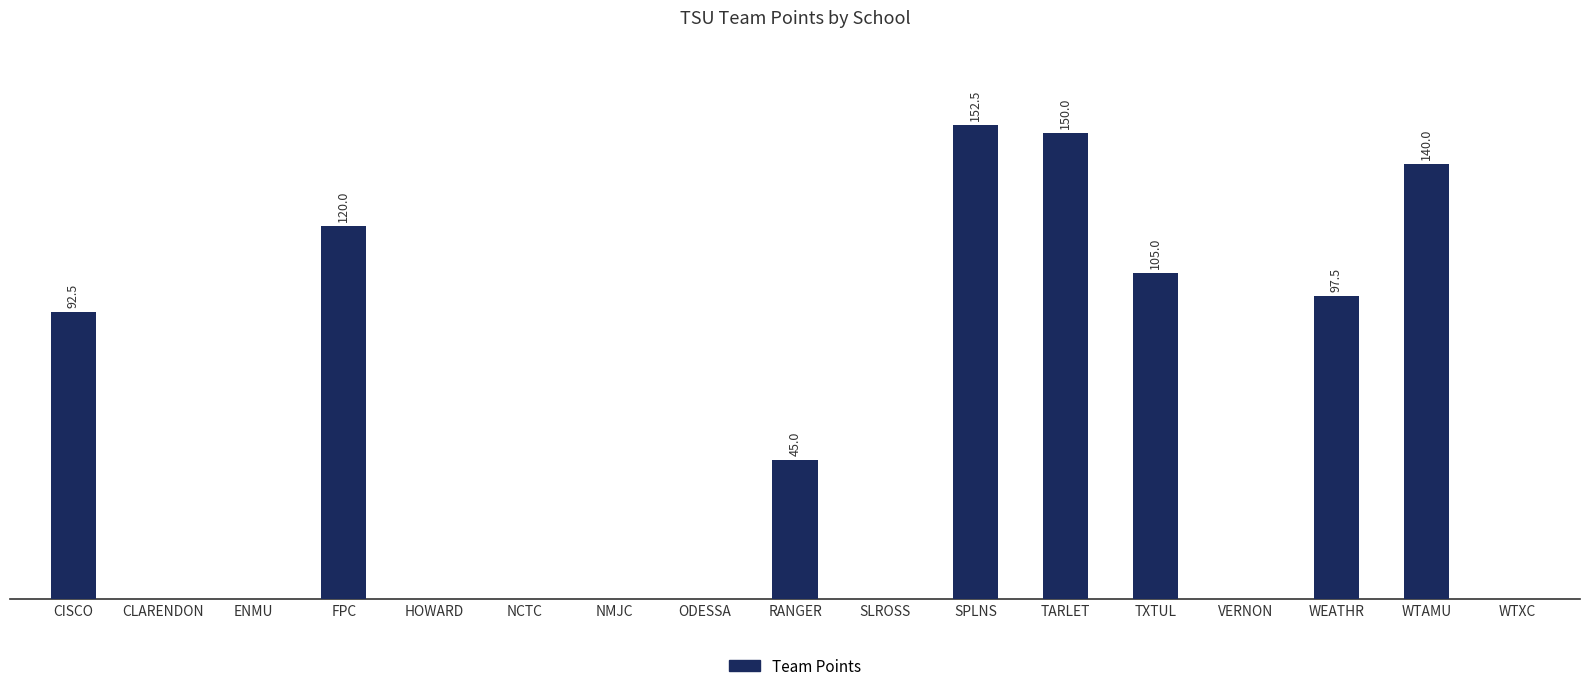

What position from the left is RANGER?

9